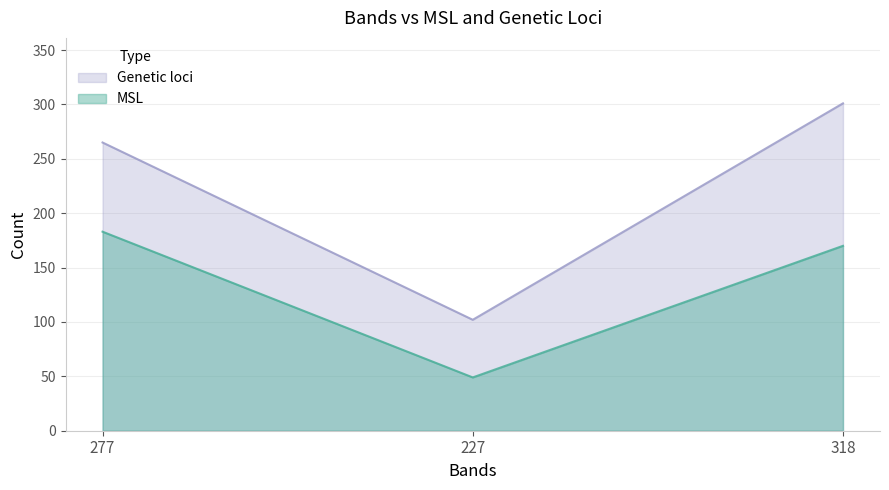

Which has a higher value, 227 or 277?

277